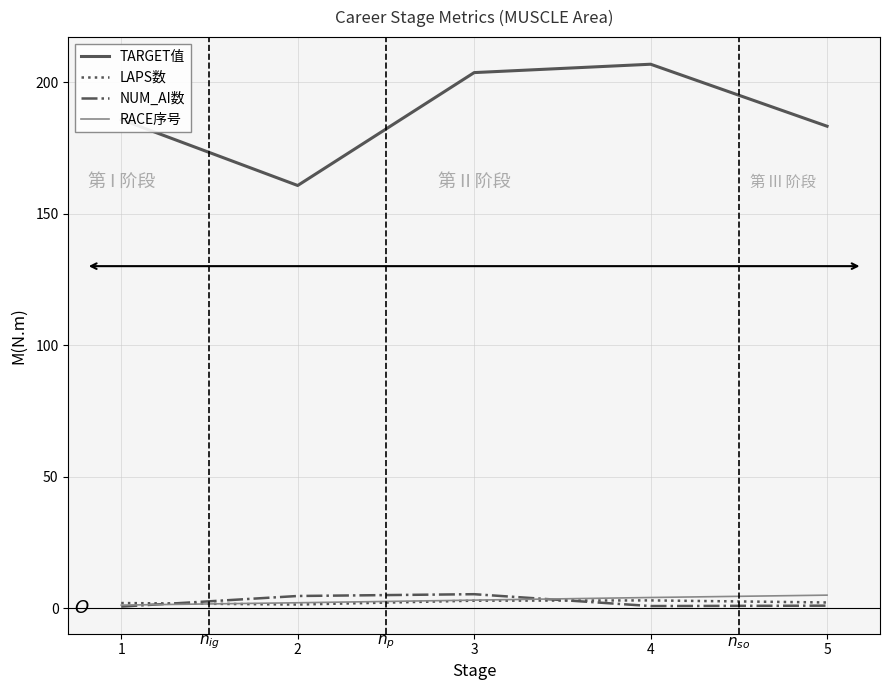

What is the maximum value for RACE序号?

4.9